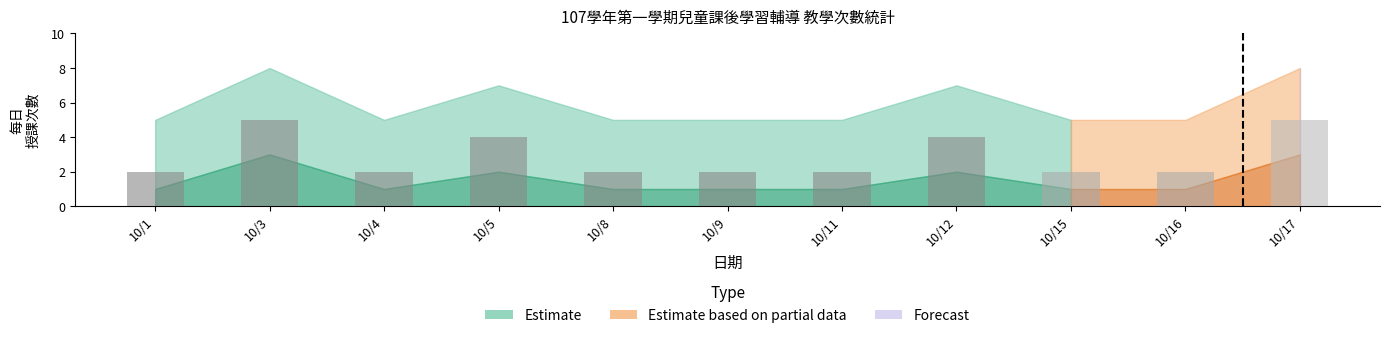

Does the chart contain any negative values?

No